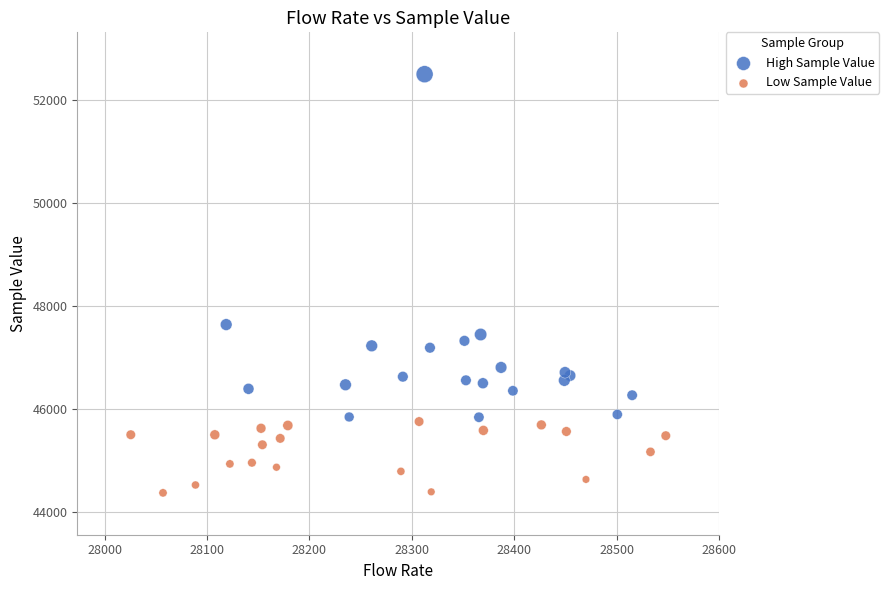

Which series has the widest spread of Y values?

High Sample Value